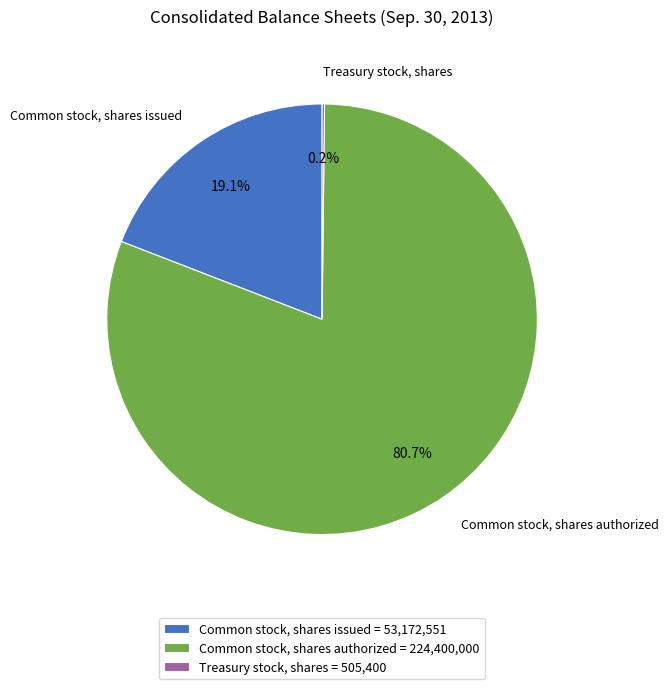

Which has a higher value, Common stock, shares issued = 53,172,551 or Common stock, shares authorized = 224,400,000?

Common stock, shares authorized = 224,400,000